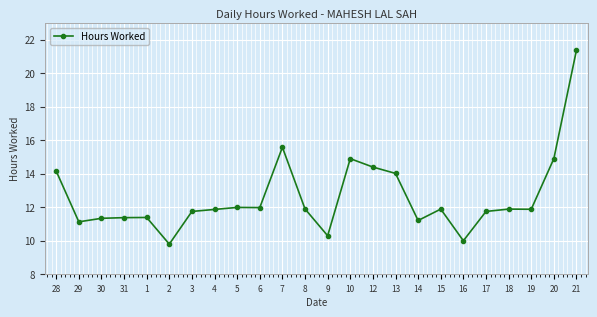

At which category does the data reach its first local valley?

29